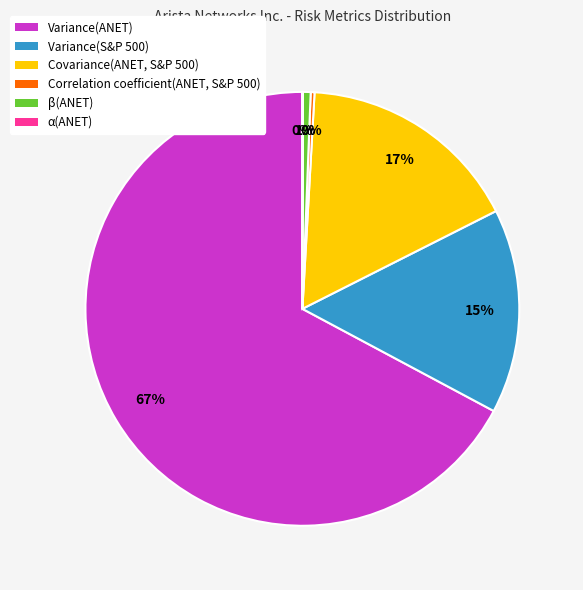

Is it true that Correlation coefficient(ANET, S&P 500) is 0% of the pie?

True